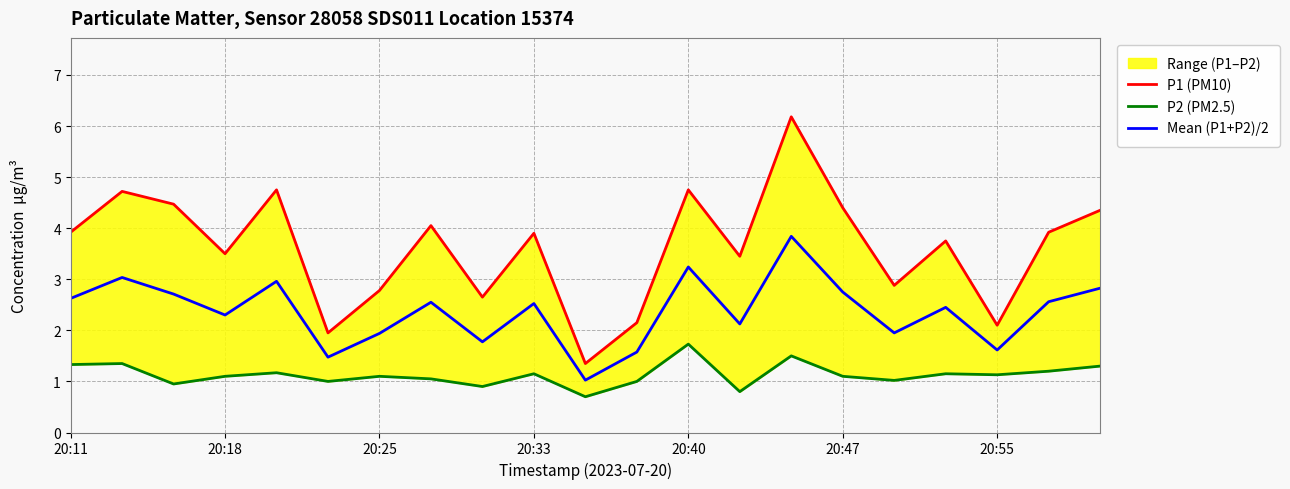

At how many categories does at least one series exceed 2?

19